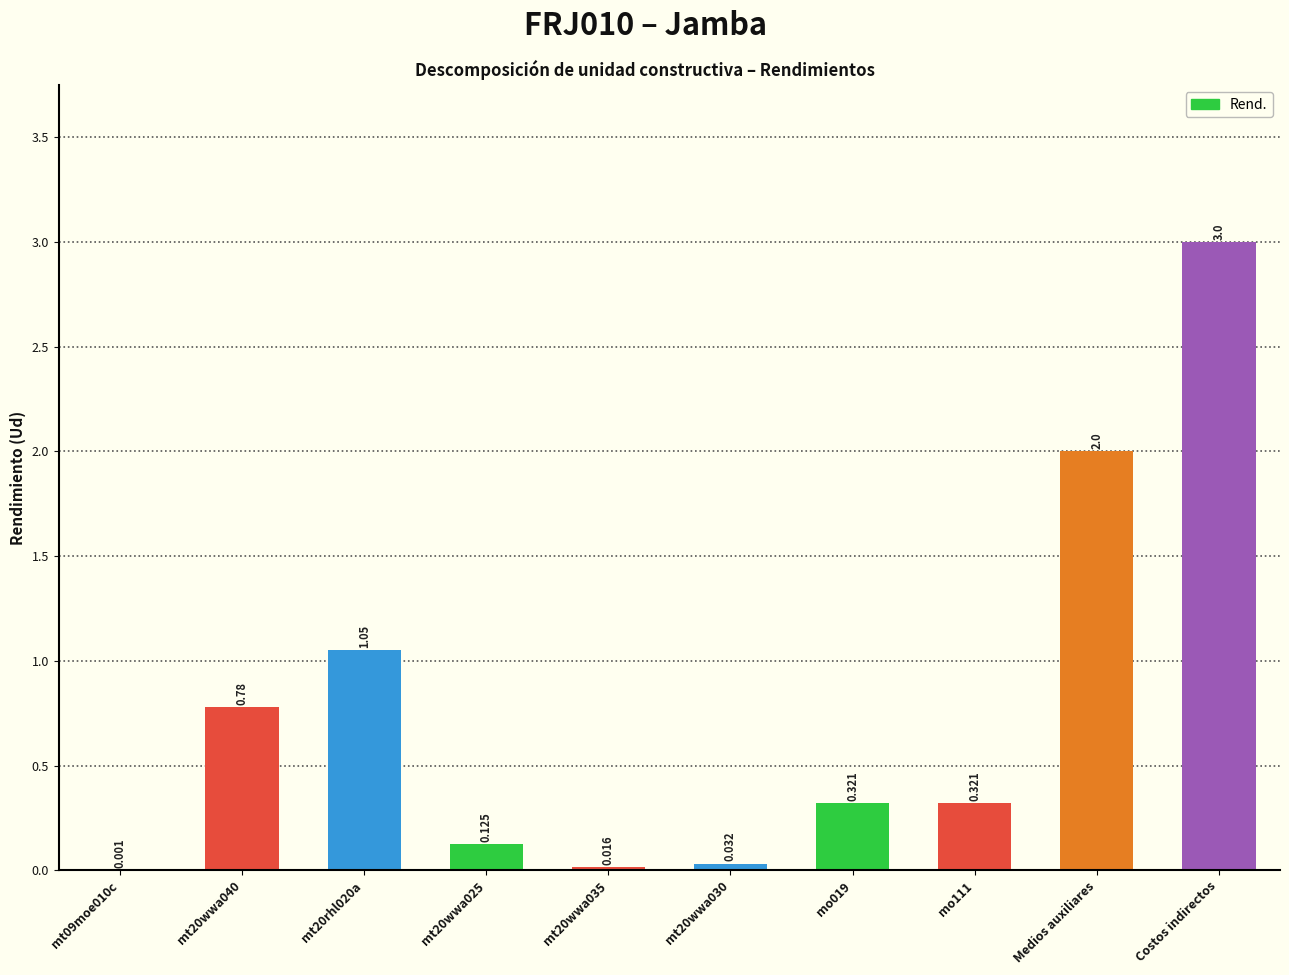

What is the maximum value shown in the chart?

3.0